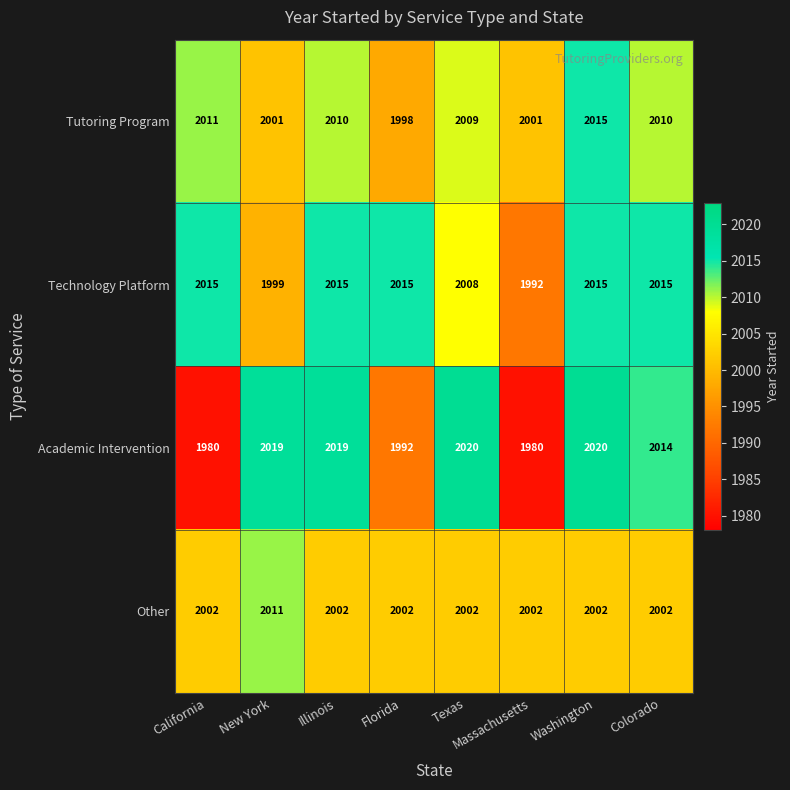

The Academic Intervention series shows 2020 at Washington. True or false?

True